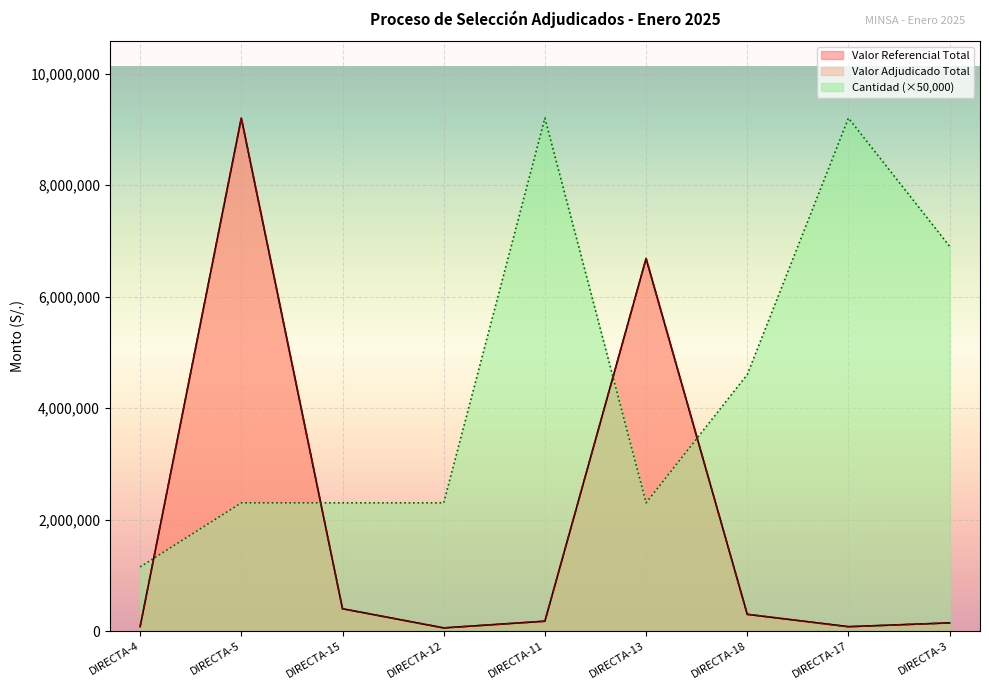

What position from the left is DIRECTA-12?

4